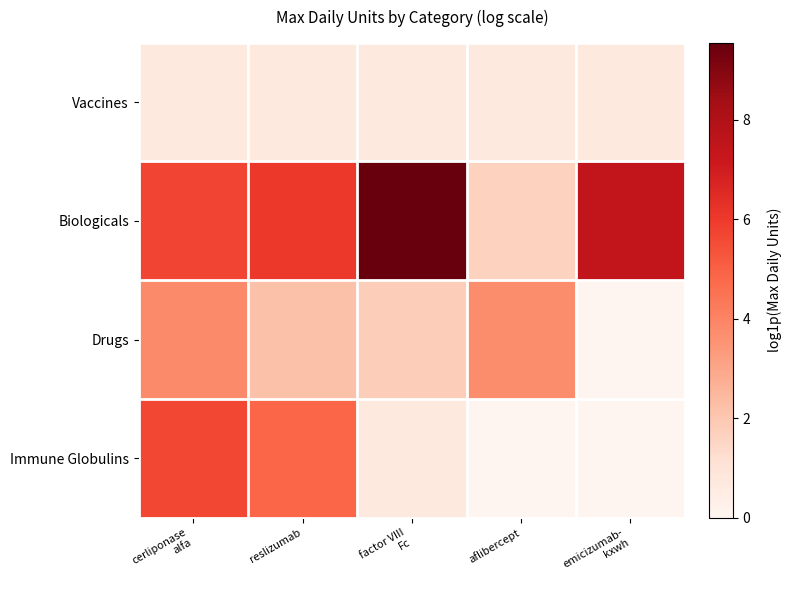

Reading right to left, list all the values displayed in this chart.

Vaccines: emicizumab-
kxwh=0.7	aflibercept=0.7	factor VIII
Fc=0.7	reslizumab=0.7	cerliponase
alfa=0.7
Biologicals: emicizumab-
kxwh=7.4	aflibercept=1.6	factor VIII
Fc=9.5	reslizumab=6.0	cerliponase
alfa=5.7
Drugs: emicizumab-
kxwh=0.0	aflibercept=3.7	factor VIII
Fc=1.8	reslizumab=2.2	cerliponase
alfa=3.8
Immune Globulins: emicizumab-
kxwh=0.0	aflibercept=0.0	factor VIII
Fc=0.7	reslizumab=4.9	cerliponase
alfa=5.6